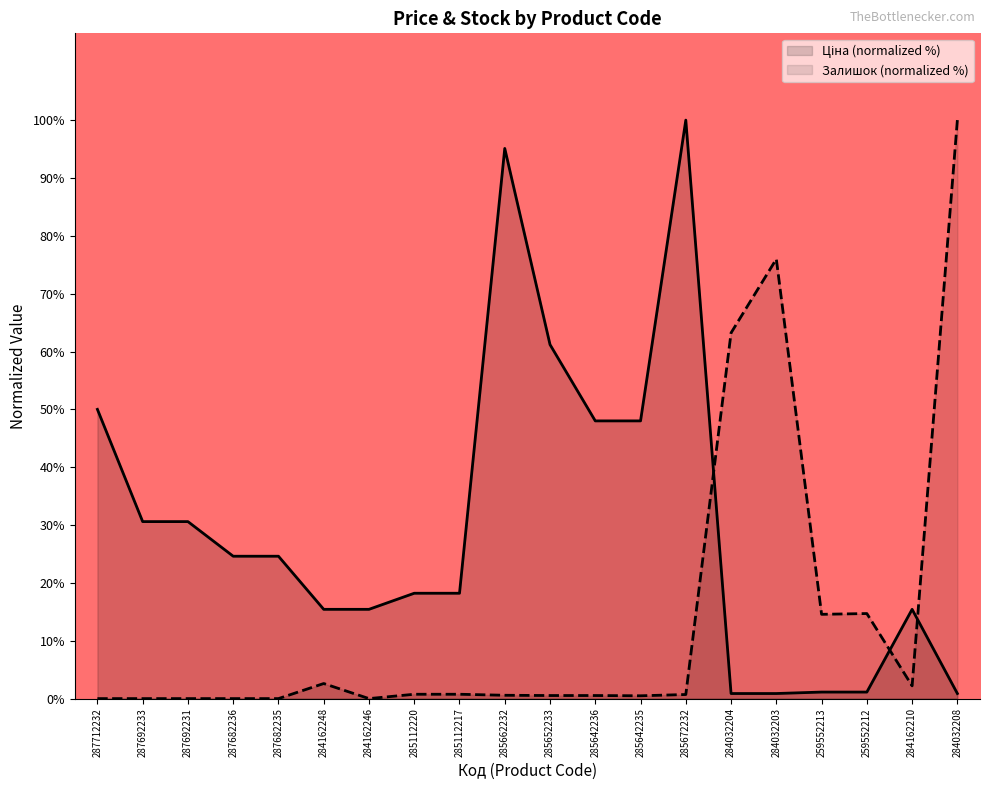

Does the chart display data point markers on the line(s)?

No